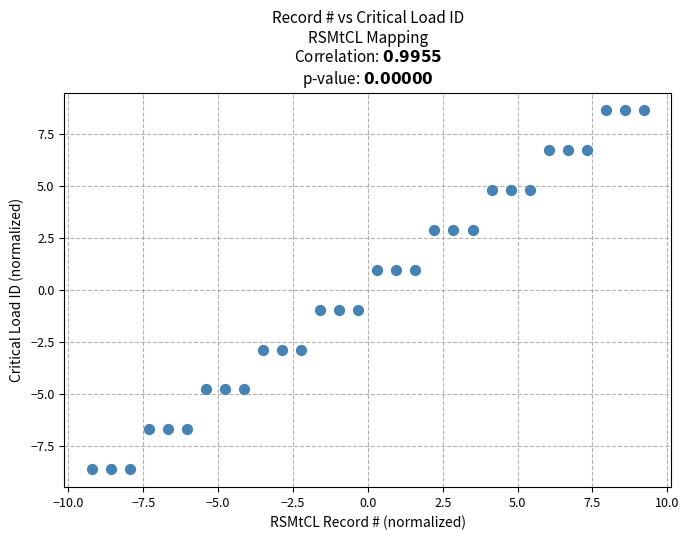

What is the range of Y values (max minus min)?

17.2